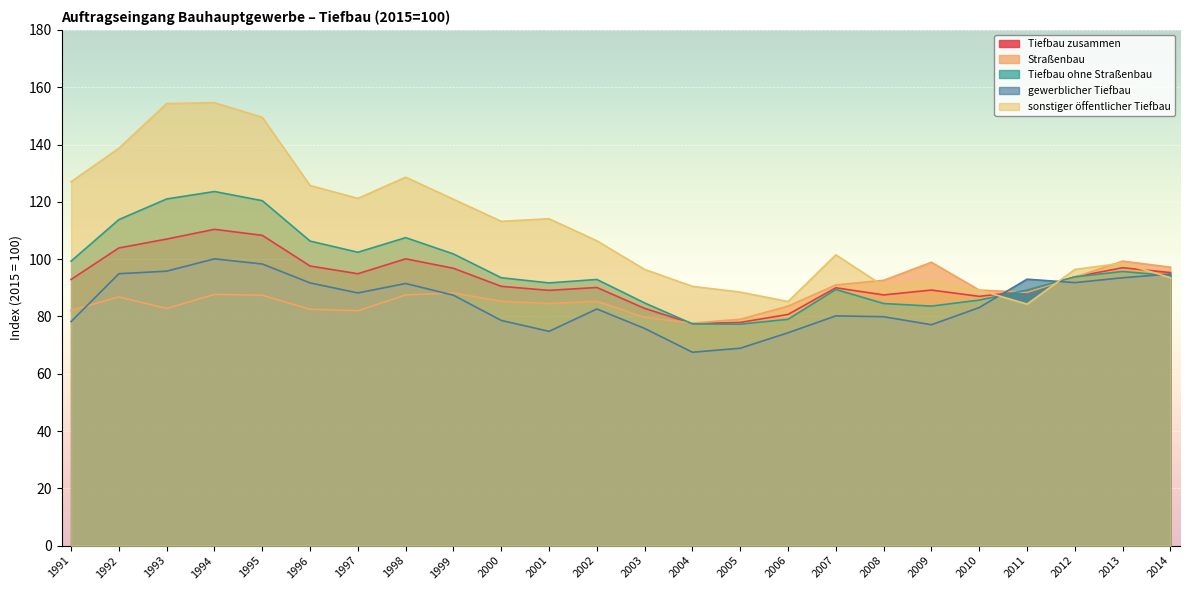

What is the value of the sonstiger öffentlicher Tiefbau point at the 8th from the left?

128.6